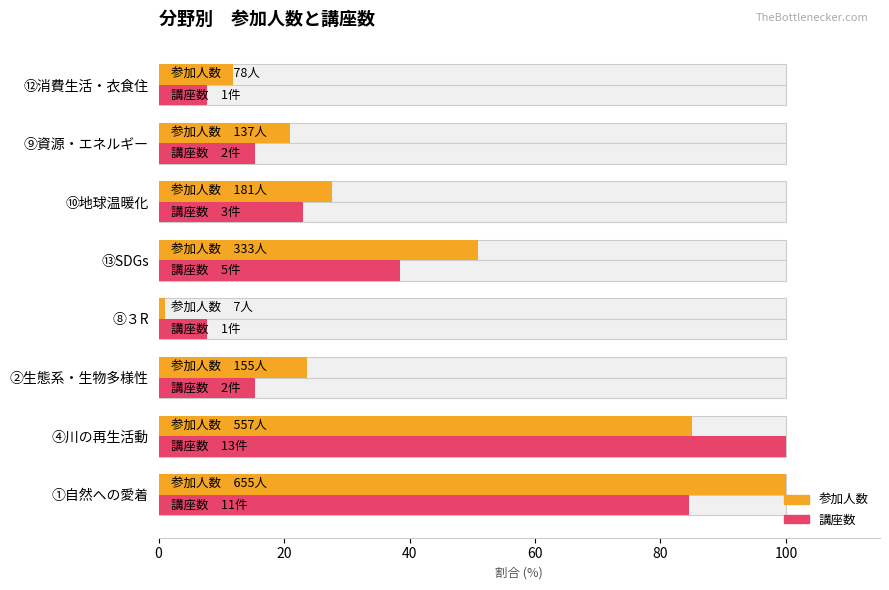

Which series has the largest range (max minus min)?

参加人数